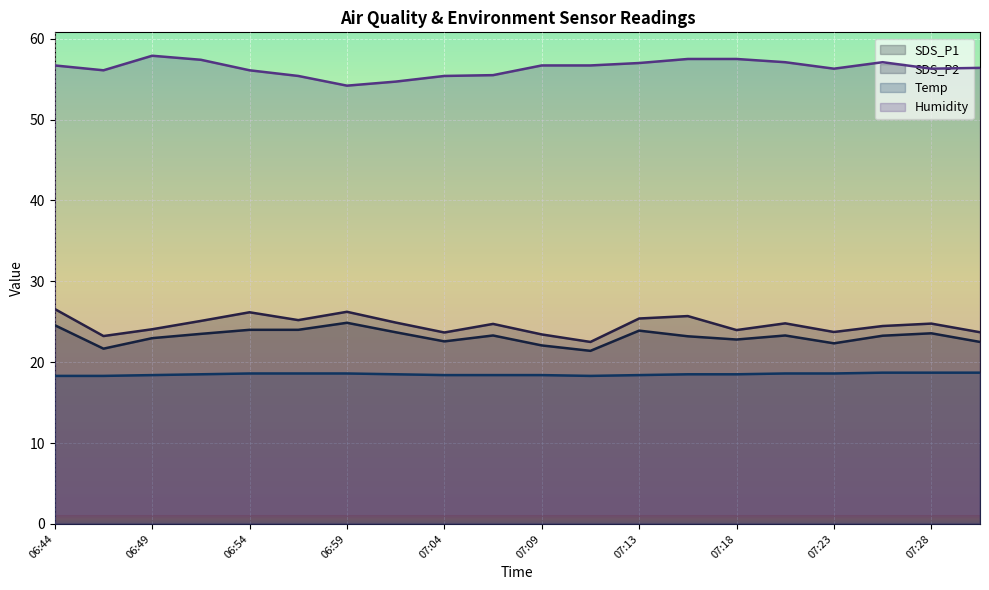

Where is the first local minimum for Temp?

07:11